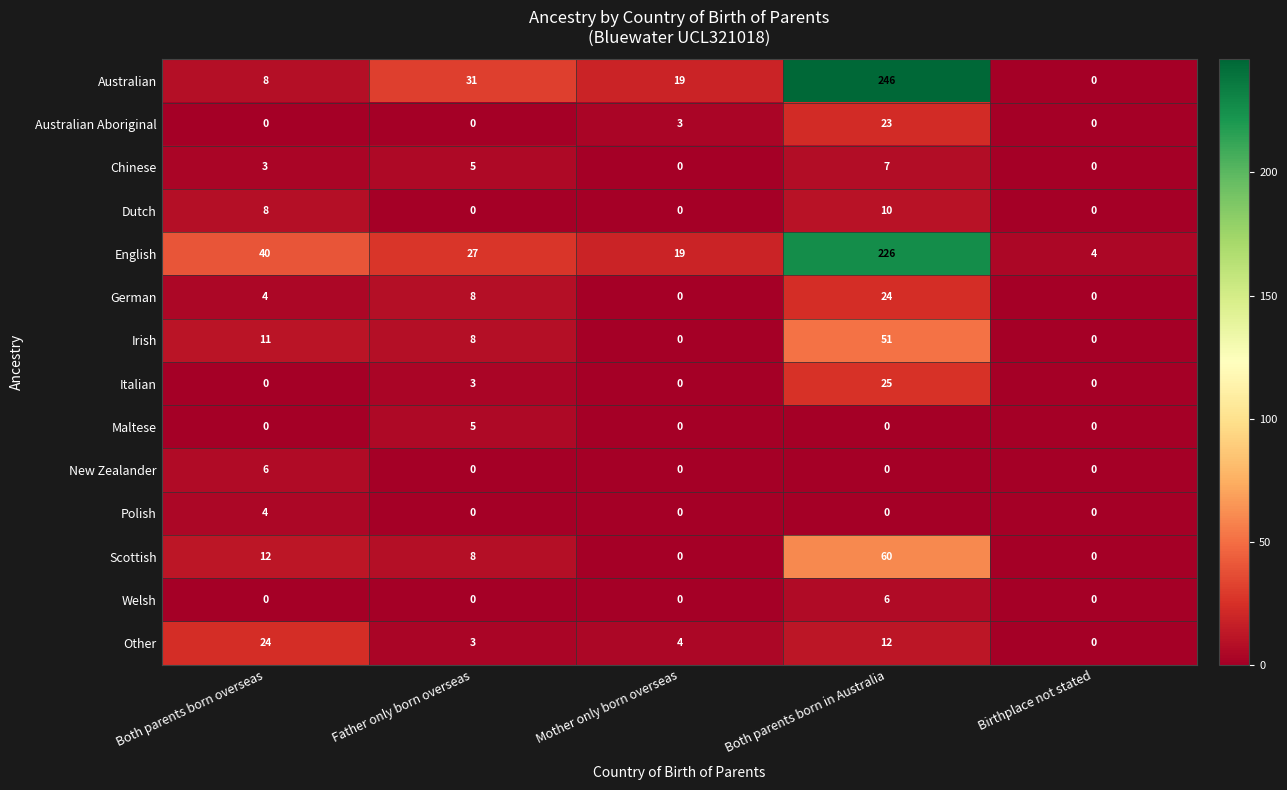

At which label does Scottish first exceed 8?

Both parents born overseas